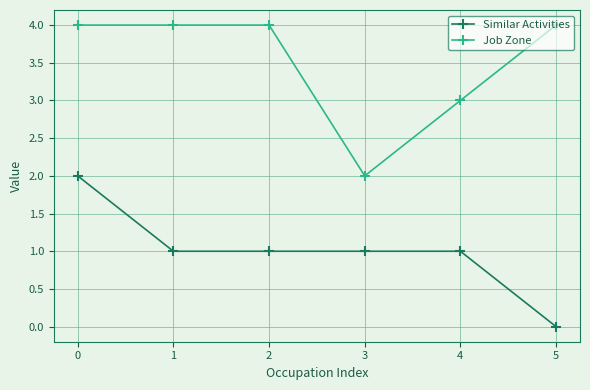

Does the chart have visible grid lines?

Yes